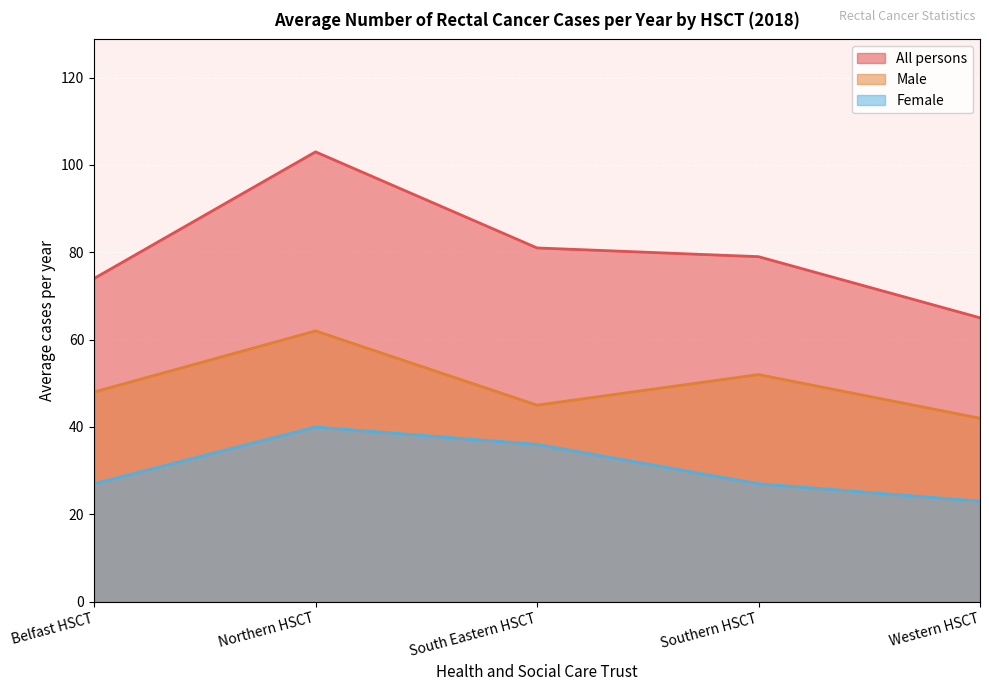

Reading left to right, extract all data points from this chart.

All persons: 74	103	81	79	65
Male: 48	62	45	52	42
Female: 27	40	36	27	23